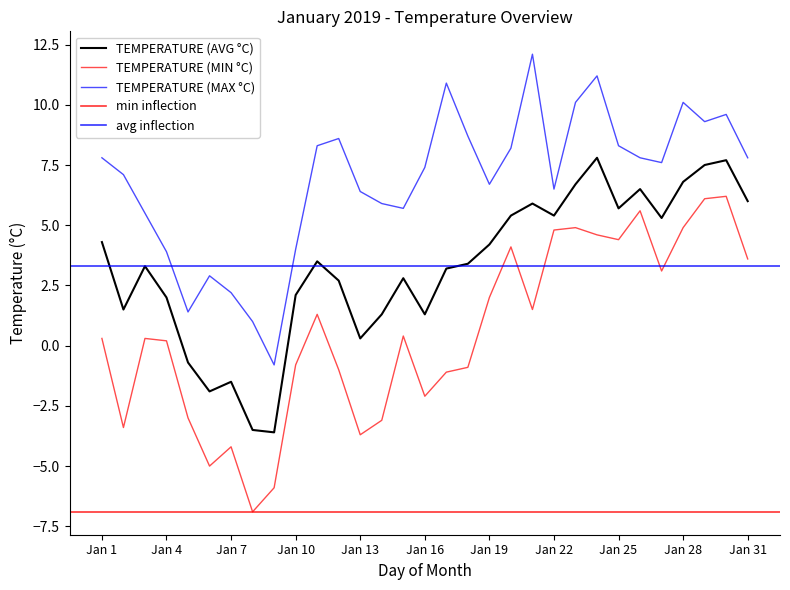

Which label corresponds to the largest value in the chart?

Jan 21